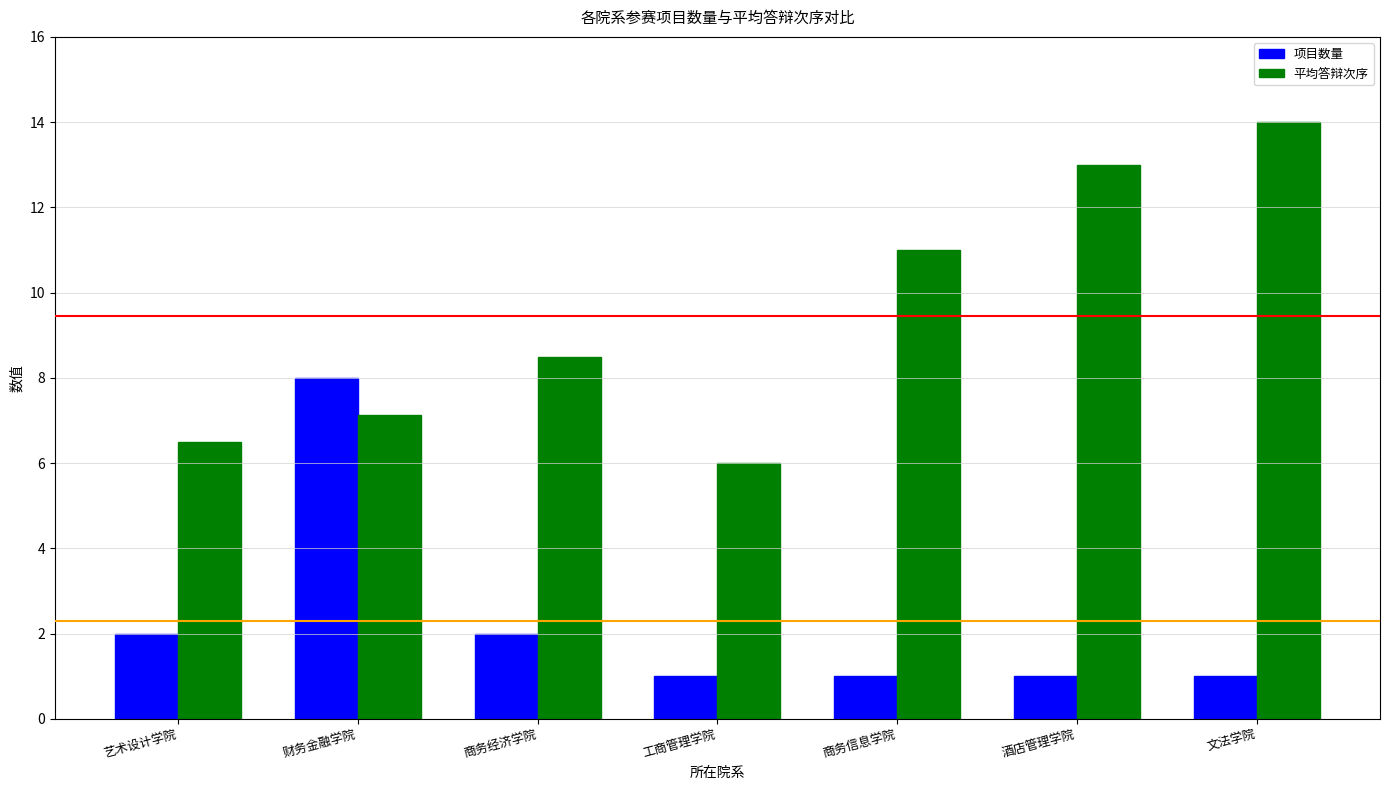

What is the total value across all series at 财务金融学院?

15.1